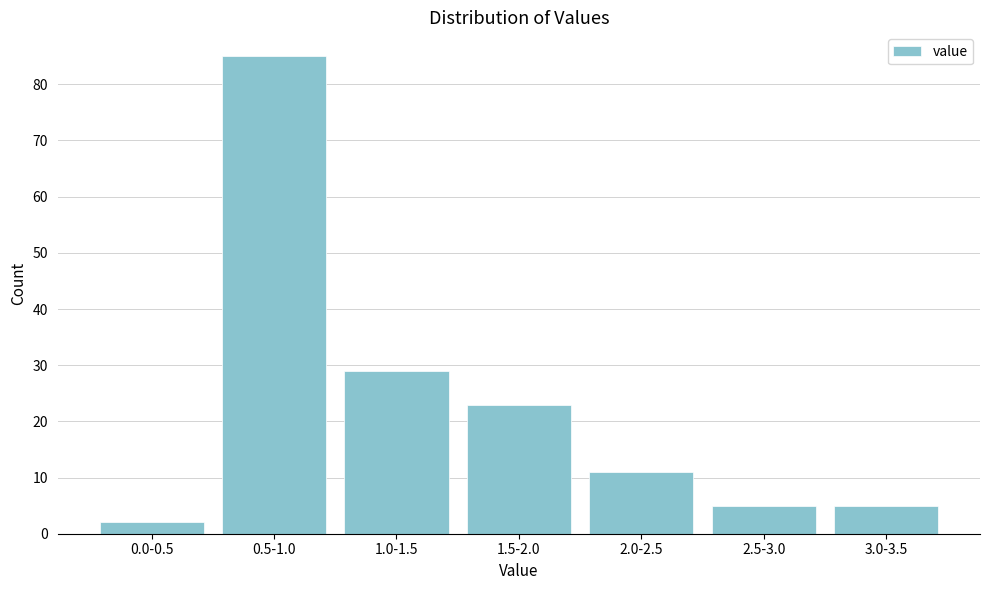

Reading left to right, what are all the values shown in this chart?

2	85	29	23	11	5	5